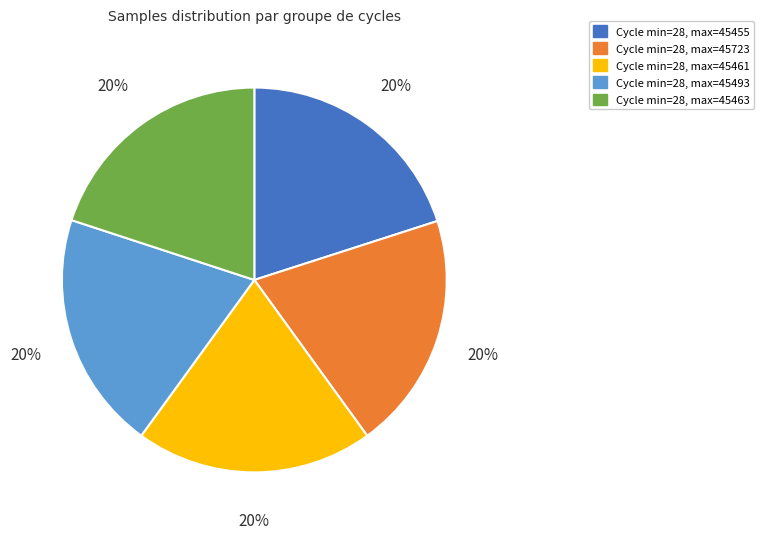

What percentage is the Cycle min=28, max=45723 slice, to the nearest percent?

20%